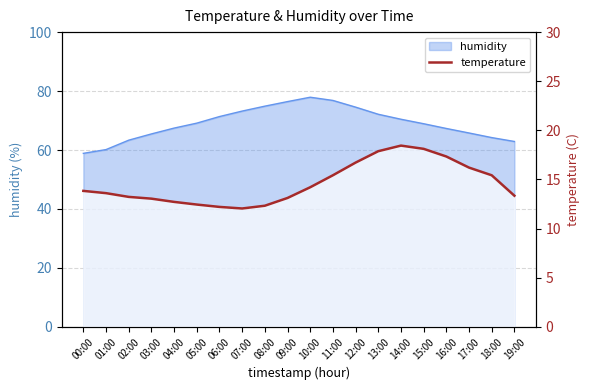

Reading right to left, transcribe all the data shown in this chart.

19:00=13.3	18:00=15.4	17:00=16.2	16:00=17.3	15:00=18.1	14:00=18.4	13:00=17.9	12:00=16.7	11:00=15.4	10:00=14.2	09:00=13.1	08:00=12.3	07:00=12.1	06:00=12.2	05:00=12.4	04:00=12.7	03:00=13.1	02:00=13.2	01:00=13.6	00:00=13.8